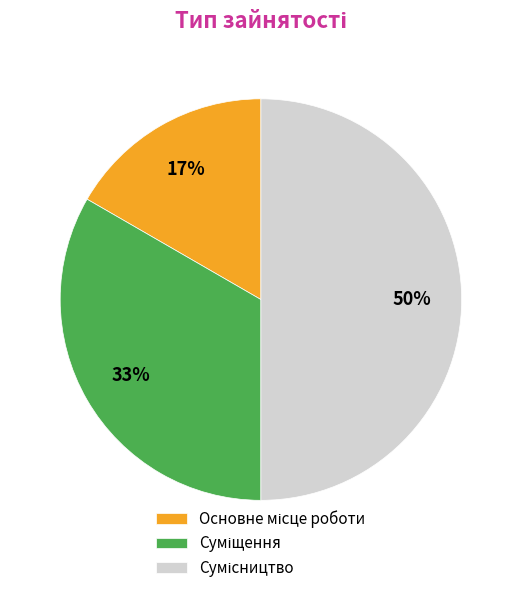

To the nearest percent, what is the average slice percentage?

33%